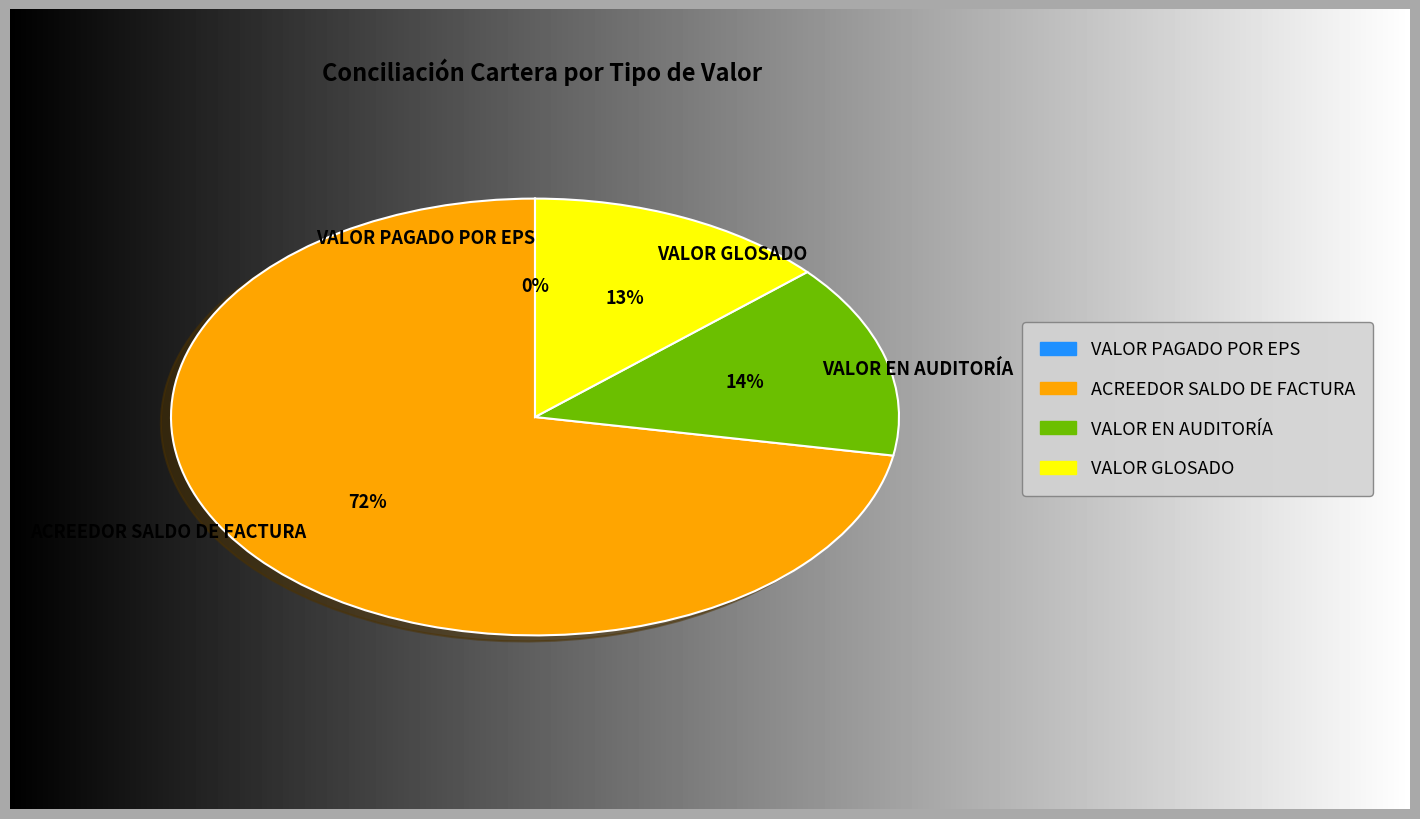

True or false: VALOR GLOSADO accounts for 22% of the total.

False